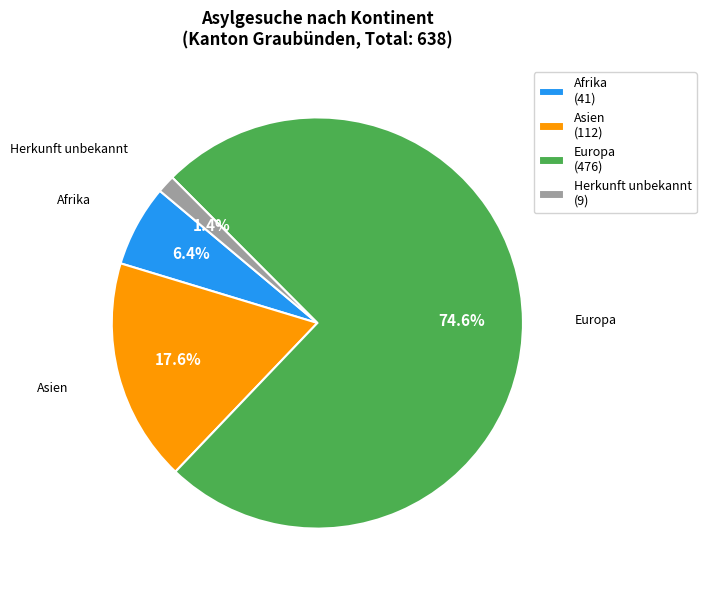

What is the majority slice?

Europa